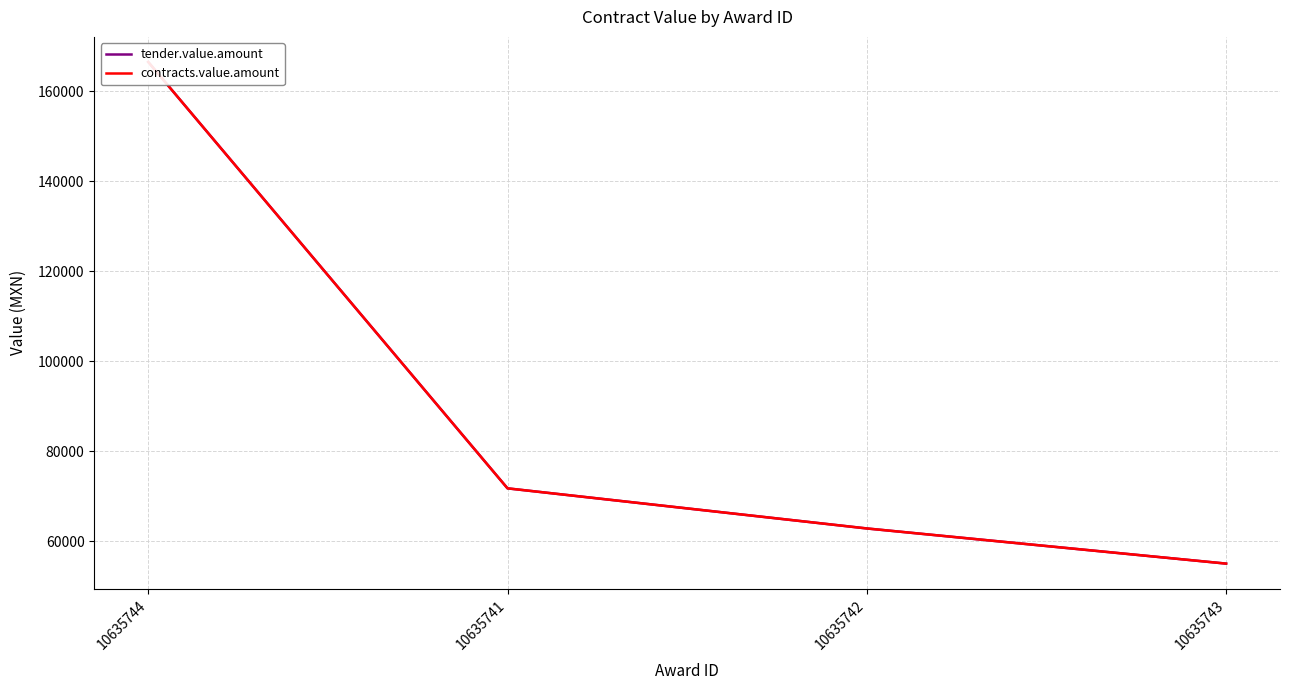

Reading left to right, transcribe all the data shown in this chart.

tender.value.amount: 166487.8	71725.7	62813.0	55000.0
contracts.value.amount: 166487.8	71725.7	62813.0	55000.0